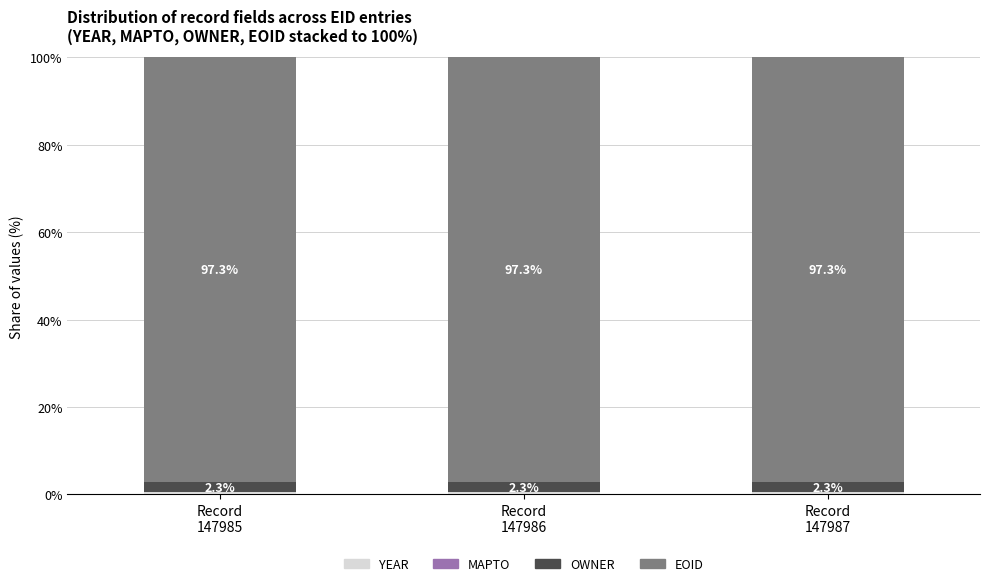

Is it true that YEAR equals 0.4 at Record
147986?

True